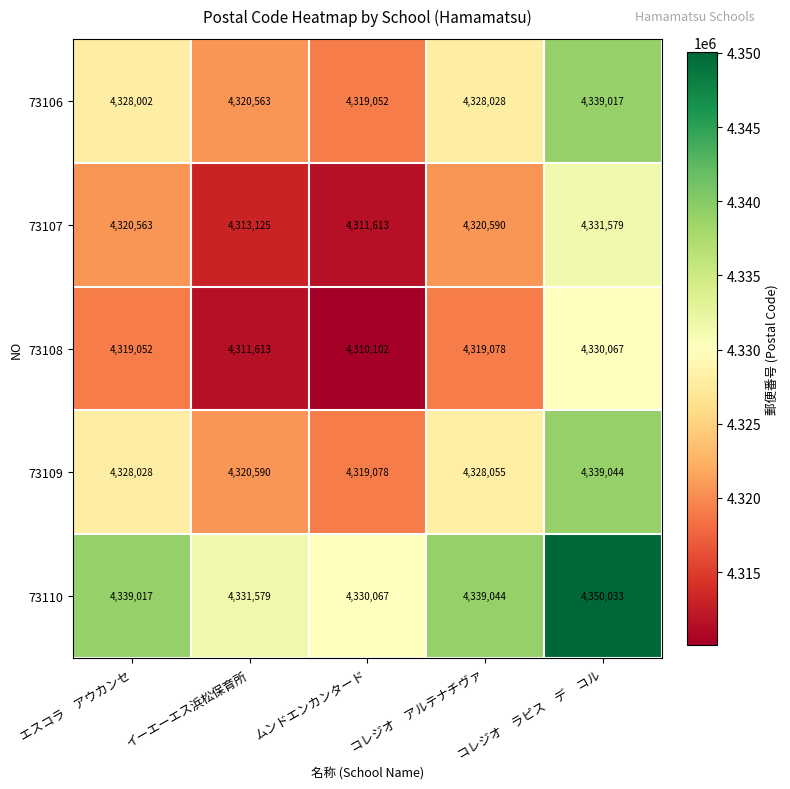

Rank the categories by 73106 value from highest to lowest.

コレジオ　ラピス　デ　コル, コレジオ　アルテナチヴァ, エスコラ　アウカンセ, イーエーエス浜松保育所, ムンドエンカンタード